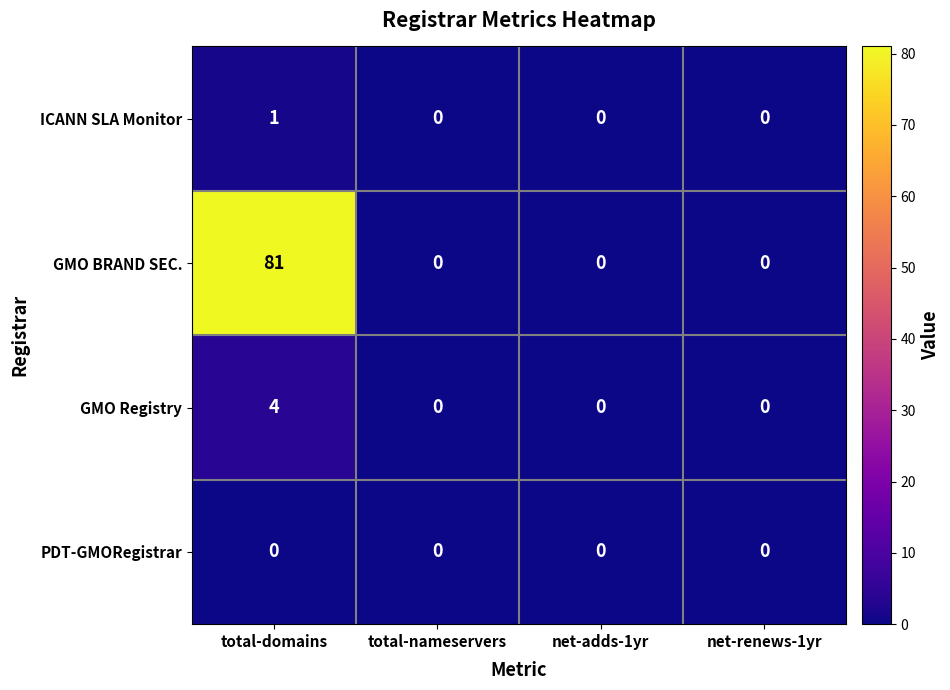

Reading left to right, extract all data points from this chart.

ICANN SLA Monitor: total-domains=1	total-nameservers=0	net-adds-1yr=0	net-renews-1yr=0
GMO BRAND SEC.: total-domains=81	total-nameservers=0	net-adds-1yr=0	net-renews-1yr=0
GMO Registry: total-domains=4	total-nameservers=0	net-adds-1yr=0	net-renews-1yr=0
PDT-GMORegistrar: total-domains=0	total-nameservers=0	net-adds-1yr=0	net-renews-1yr=0